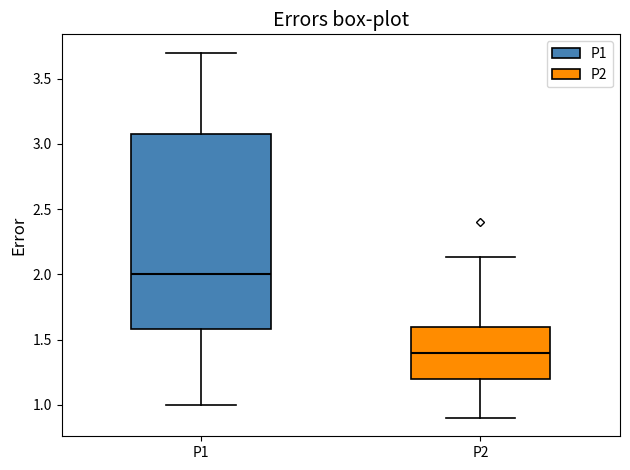

Where does the lower whisker of the box for P1 end on the y-axis? The values are not printed on the chart, so give them approximately, as read against the axis.

1.00